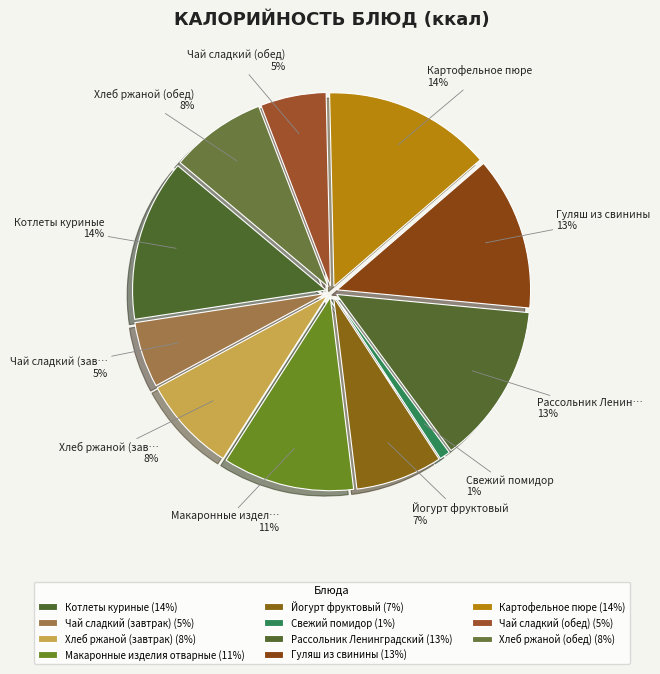

How many segments does this pie chart have?

11